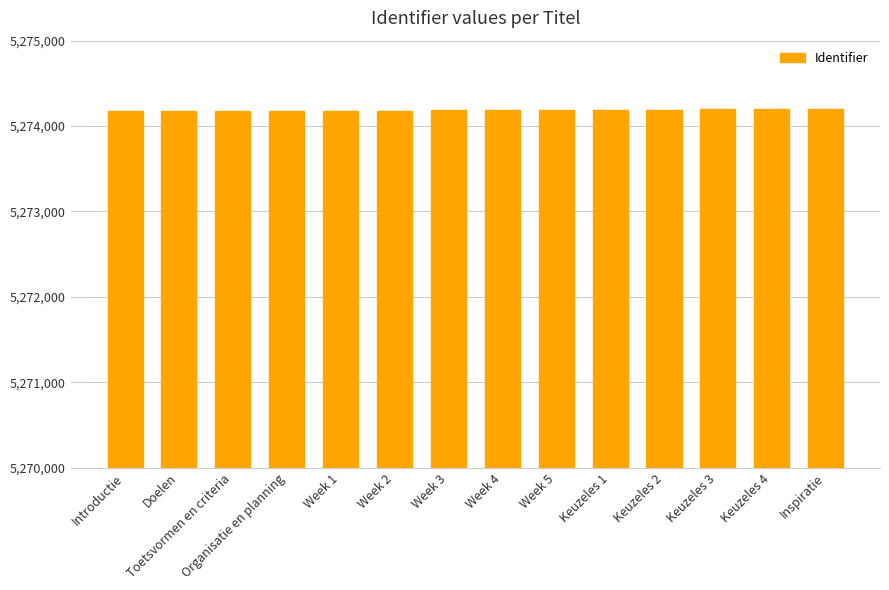

What value does the data have at Introductie?

5274173